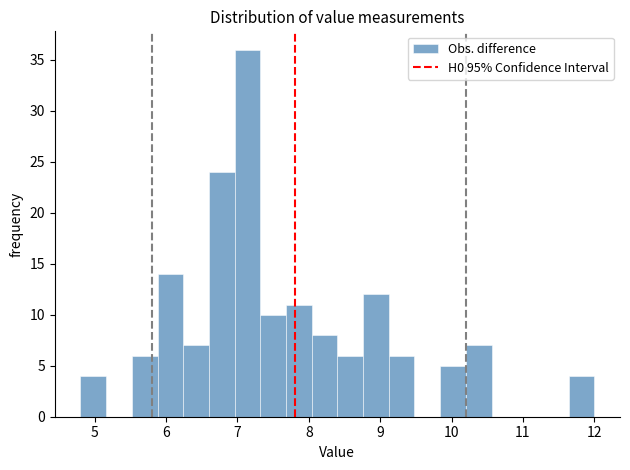

Read against the x-axis, roughly where is the centre of the tallest bar?

7.1